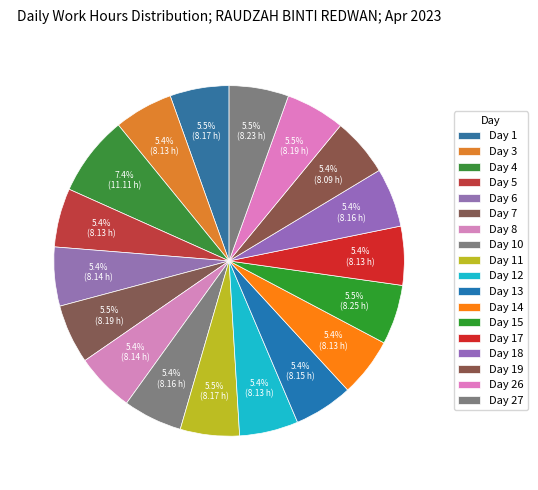

What is the change in value from Day 17 to Day 26?

+0.1